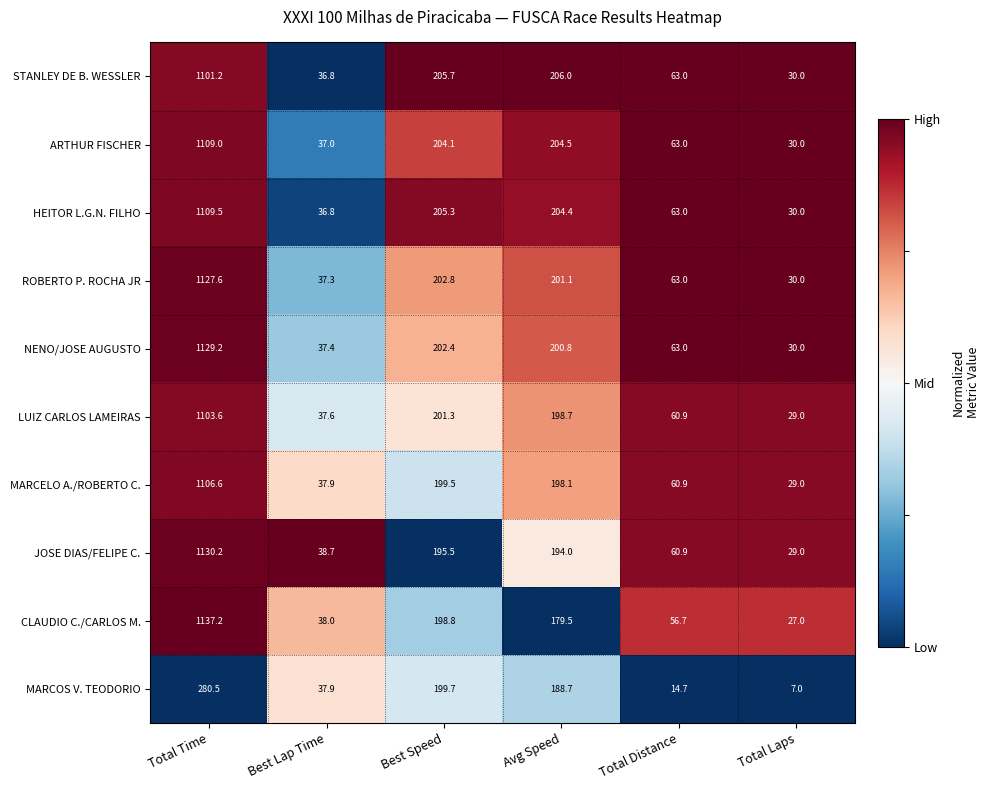

At which label does LUIZ CARLOS LAMEIRAS first exceed 198?

Total Time